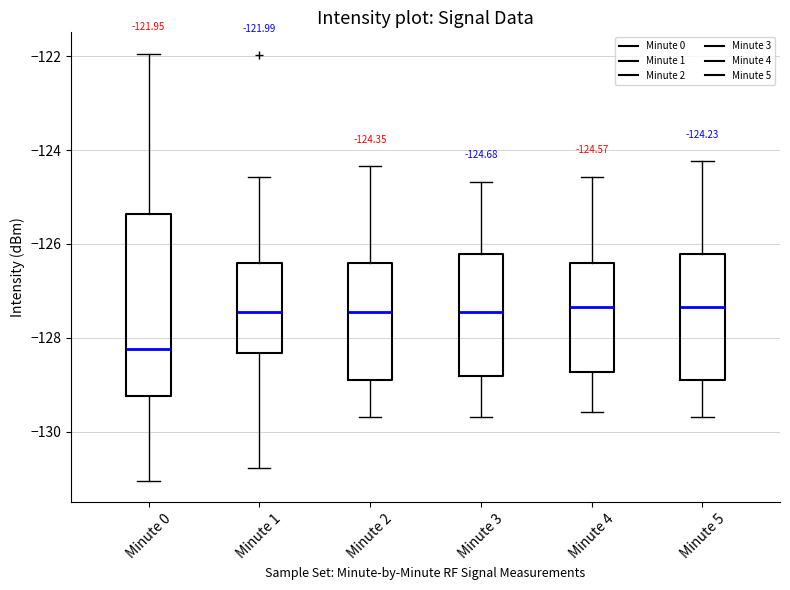

Which box is the tallest, from its lower edge to its upper edge?

Minute 0